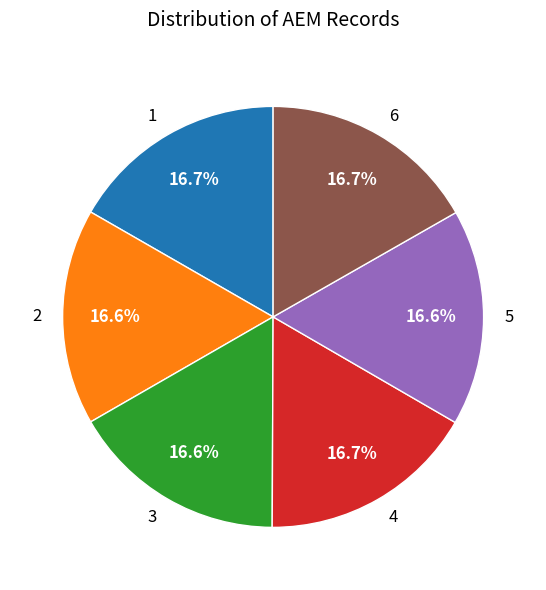

Does 3 account for over 50% of the chart?

No